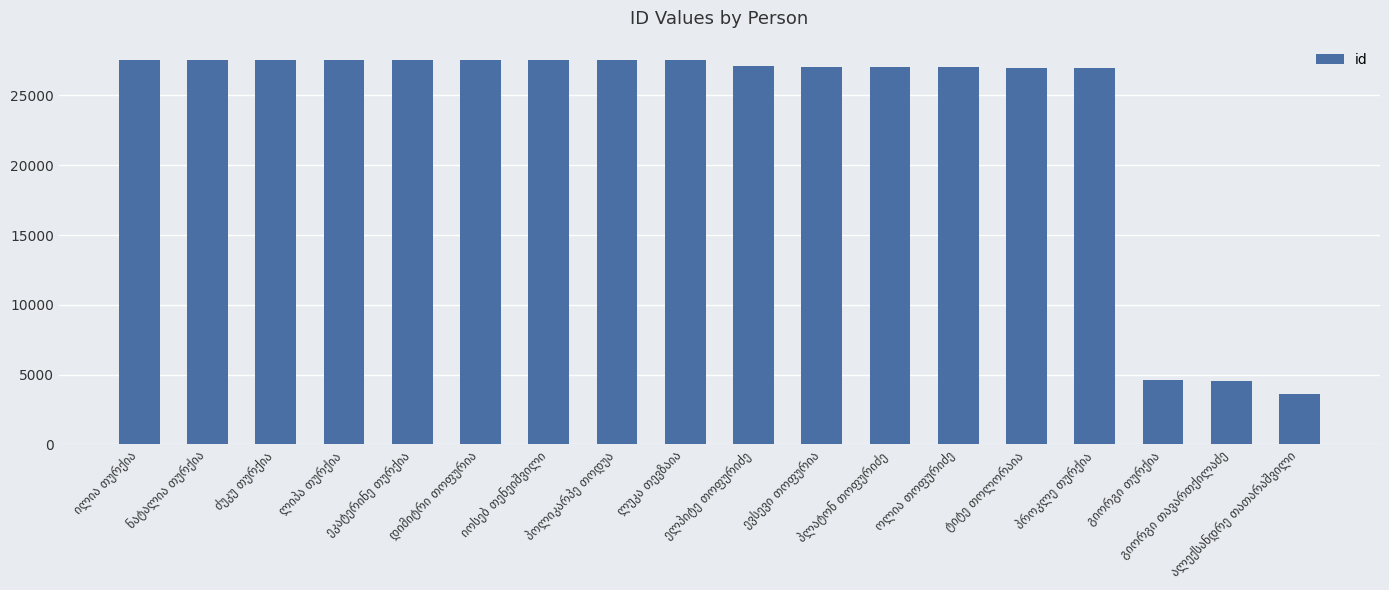

What is the difference between the maximum and second lowest values?

23008